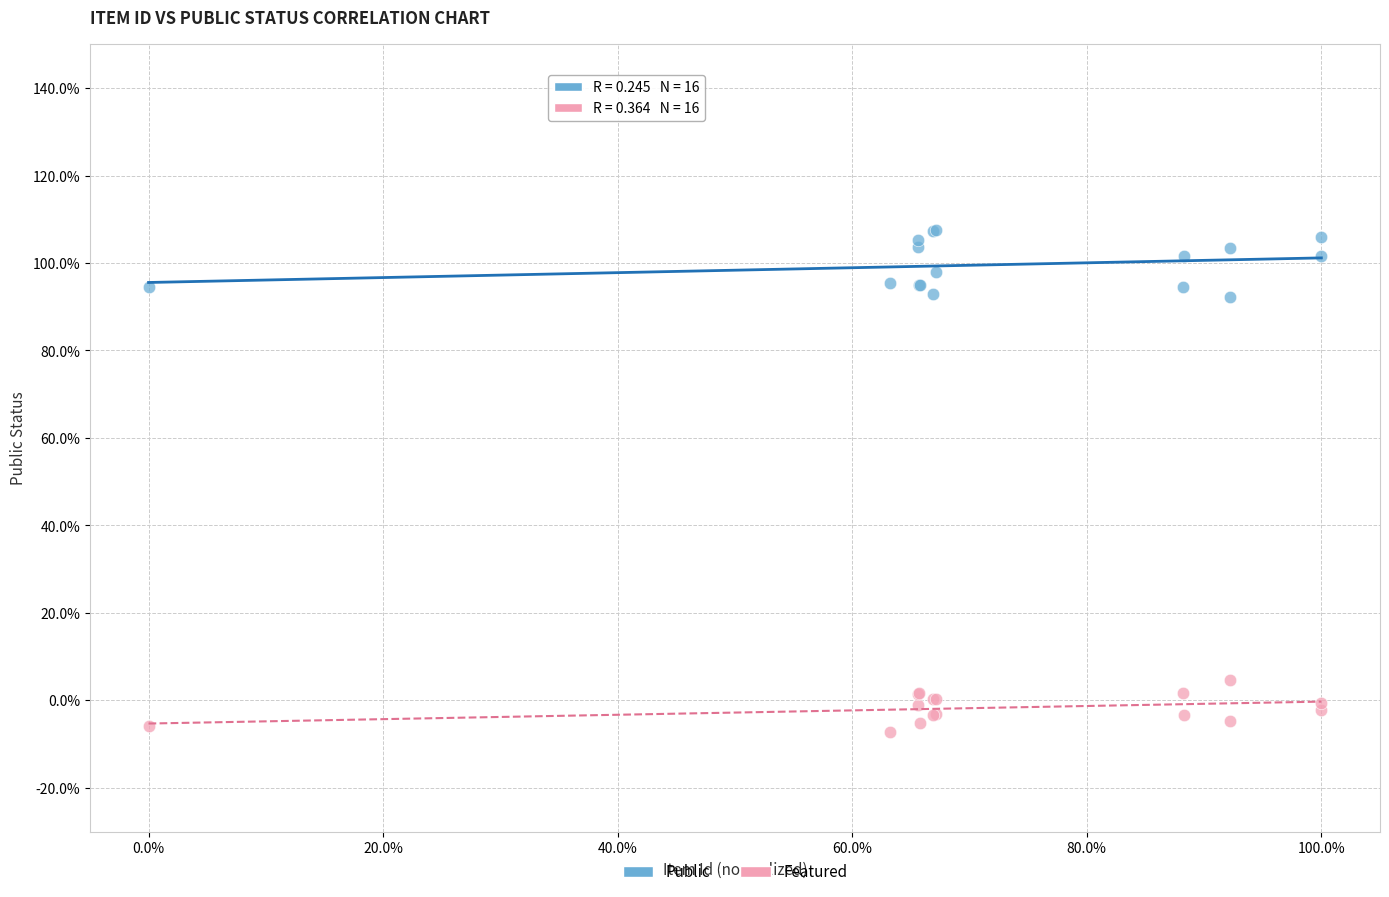

What are all the series names shown in the legend?

Public, Featured